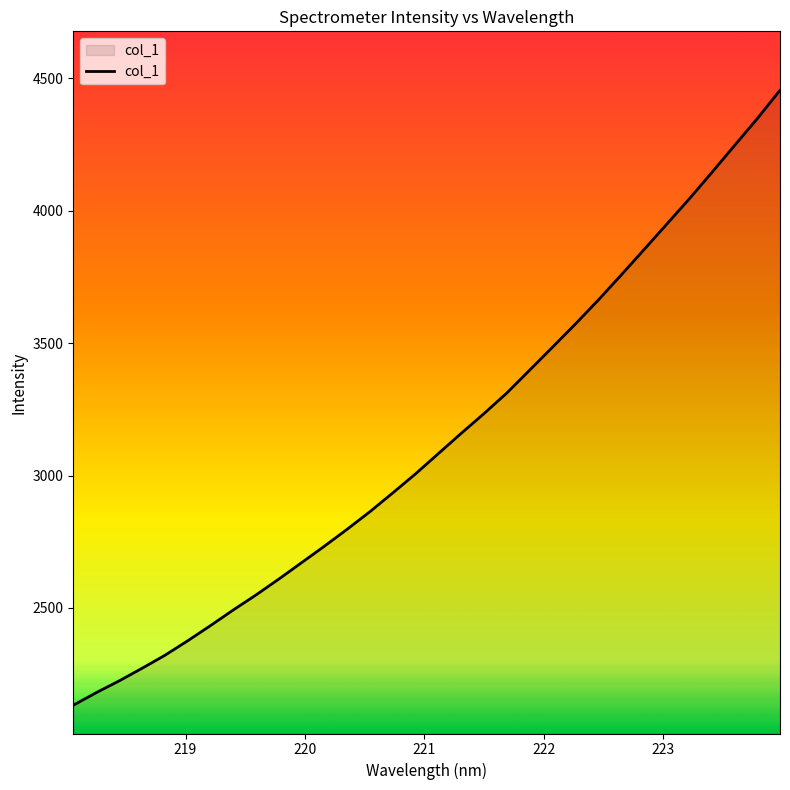

What is the greatest value displayed?

4454.5